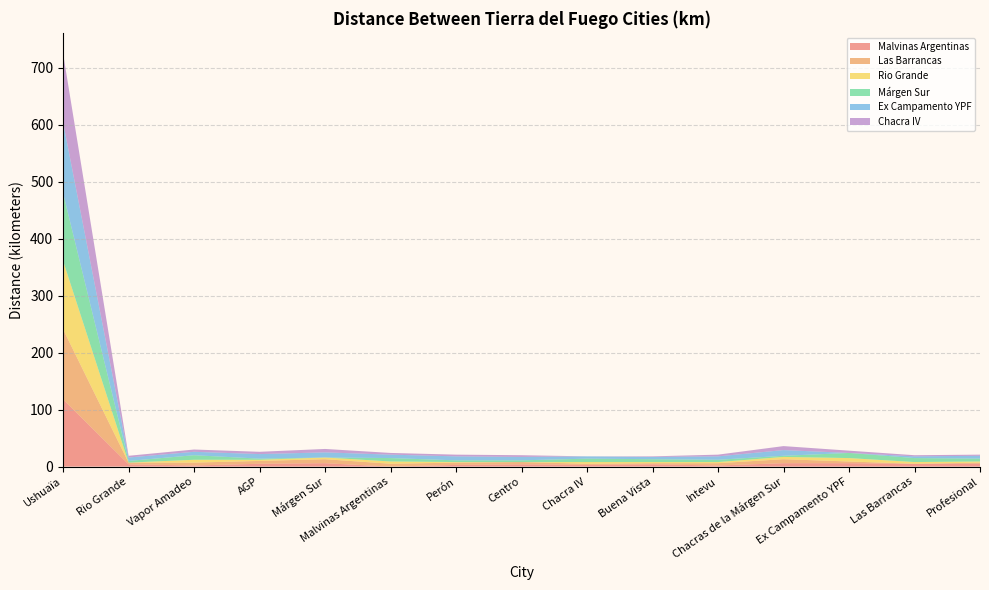

Reading left to right, what are all the values shown in this chart?

Malvinas Argentinas: Ushuaïa=118	Rio Grande=4	Vapor Amadeo=2	AGP=5	Márgen Sur=6	Malvinas Argentinas=0	Perón=3	Centro=4	Chacra IV=3	Buena Vista=4	Intevu=2	Chacras de la Márgen Sur=6	Ex Campamento YPF=6	Las Barrancas=5	Profesional=5
Las Barrancas: Ushuaïa=123	Rio Grande=3	Vapor Amadeo=5	AGP=5	Márgen Sur=7	Malvinas Argentinas=5	Perón=4	Centro=4	Chacra IV=2	Buena Vista=2	Intevu=4	Chacras de la Márgen Sur=7	Ex Campamento YPF=3	Las Barrancas=0	Profesional=2
Rio Grande: Ushuaïa=120	Rio Grande=0	Vapor Amadeo=5	AGP=2	Márgen Sur=3	Malvinas Argentinas=4	Perón=1	Centro=0	Chacra IV=3	Buena Vista=2	Intevu=2	Chacras de la Márgen Sur=4	Ex Campamento YPF=6	Las Barrancas=3	Profesional=2
Márgen Sur: Ushuaïa=119	Rio Grande=3	Vapor Amadeo=8	AGP=2	Márgen Sur=0	Malvinas Argentinas=6	Perón=3	Centro=3	Chacra IV=6	Buena Vista=5	Intevu=4	Chacras de la Márgen Sur=2	Ex Campamento YPF=9	Las Barrancas=7	Profesional=5
Ex Campamento YPF: Ushuaïa=124	Rio Grande=6	Vapor Amadeo=6	AGP=8	Márgen Sur=9	Malvinas Argentinas=6	Perón=7	Centro=6	Chacra IV=4	Buena Vista=4	Intevu=6	Chacras de la Márgen Sur=10	Ex Campamento YPF=0	Las Barrancas=3	Profesional=5
Chacra IV: Ushuaïa=121	Rio Grande=3	Vapor Amadeo=4	AGP=4	Márgen Sur=6	Malvinas Argentinas=3	Perón=3	Centro=3	Chacra IV=0	Buena Vista=1	Intevu=3	Chacras de la Márgen Sur=7	Ex Campamento YPF=4	Las Barrancas=2	Profesional=2